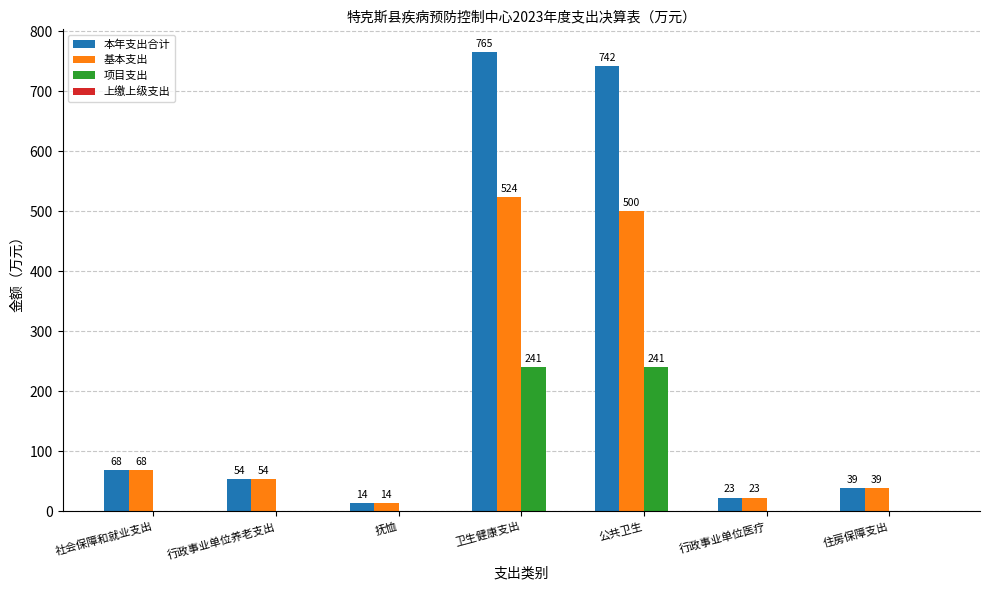

At which category does the chart reach its peak across all series?

卫生健康支出